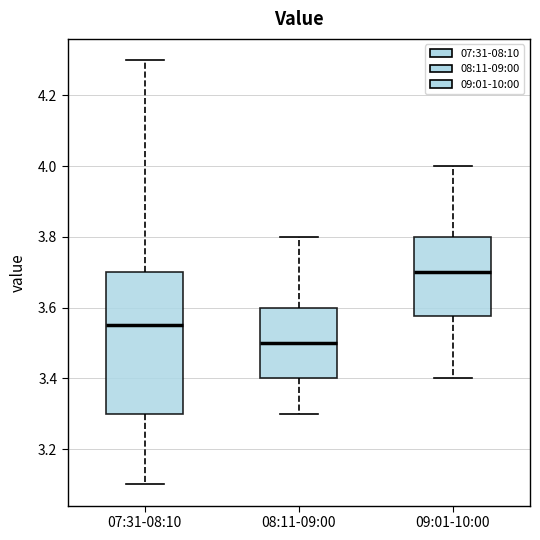

Where is the lower edge of the box for 07:31-08:10 on the y-axis? The values are not printed on the chart, so give them approximately, as read against the axis.

3.30